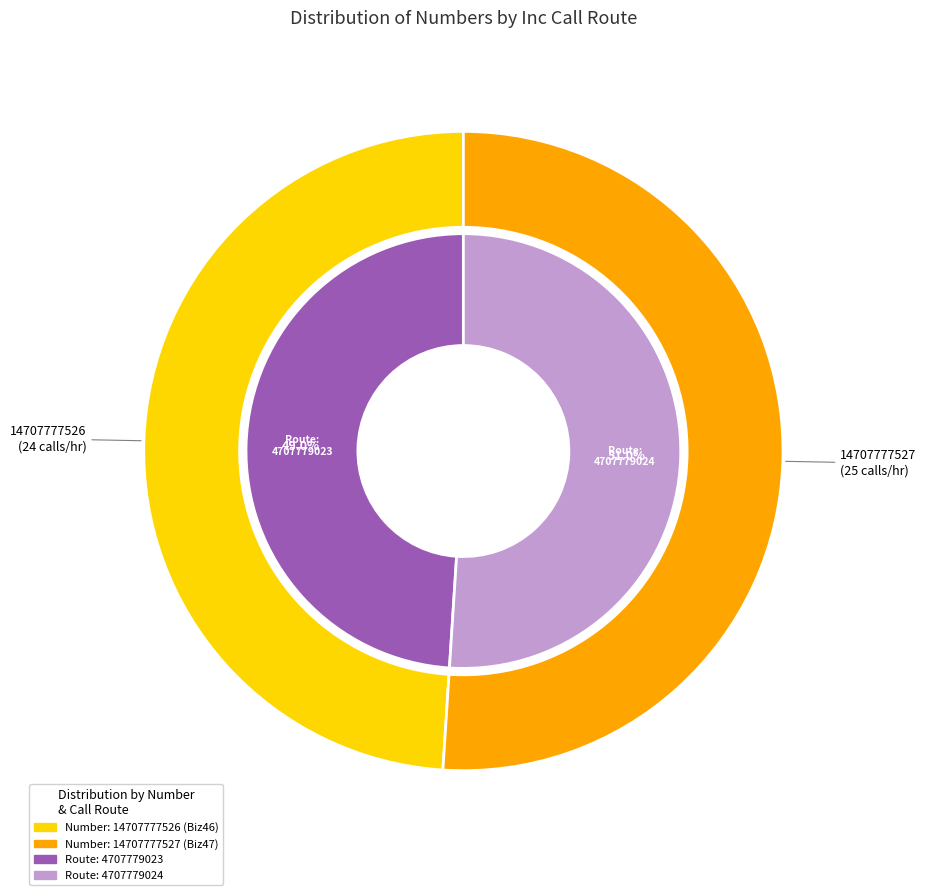

To the nearest percent, what percentage of the pie is 14707777527?

51%